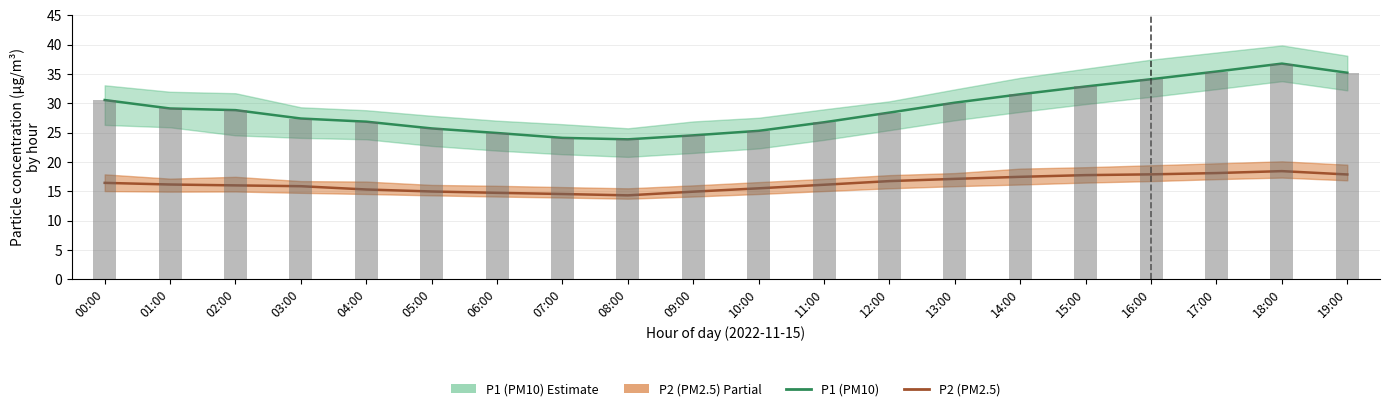

Rank the series at 13:00 from lowest to highest value.

P2 (PM2.5), P1 (PM10), P1 bars